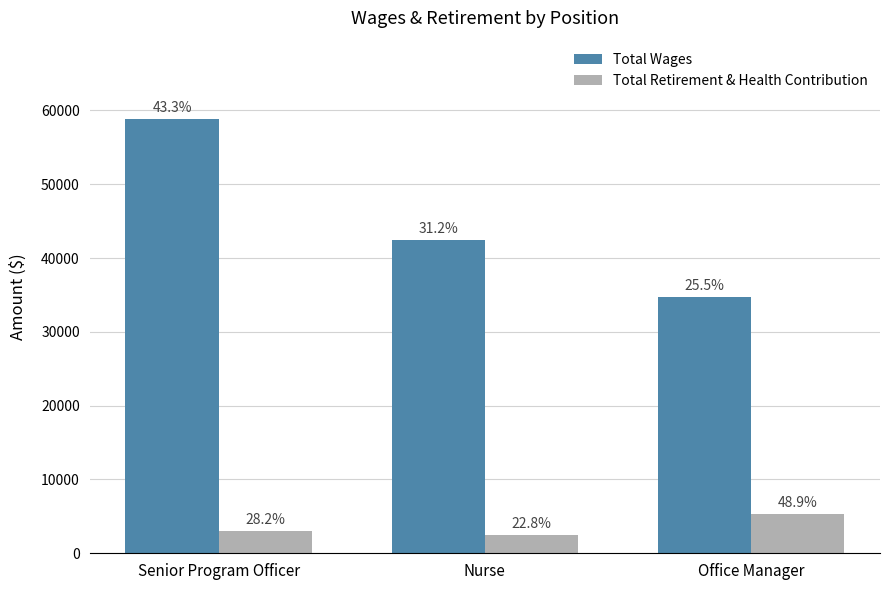

Which label corresponds to the largest value in the chart?

Senior Program Officer